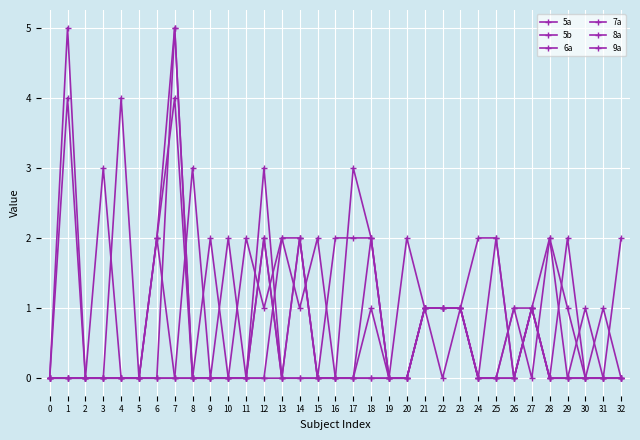

The value of 6a at 28 is -1. True or false?

False